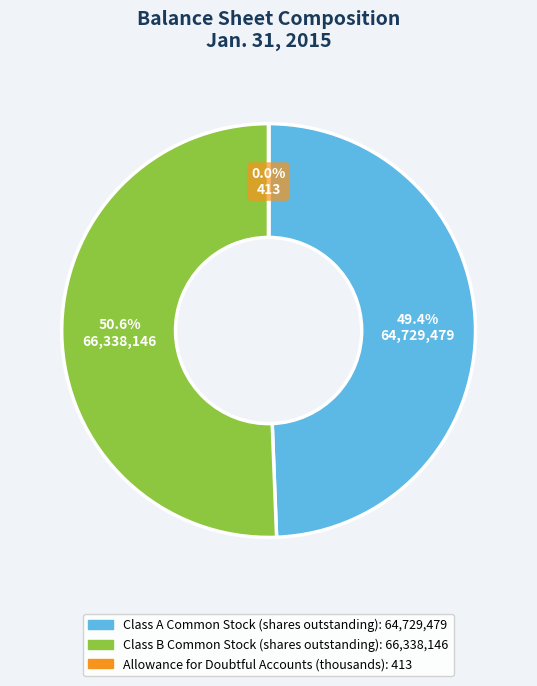

Which slice is the largest?

Class B Common Stock (shares outstanding)